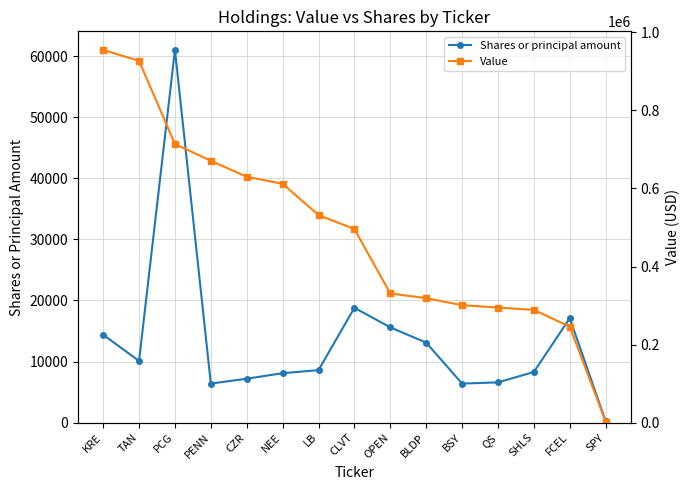

What is the maximum value for Shares or principal amount?

61000